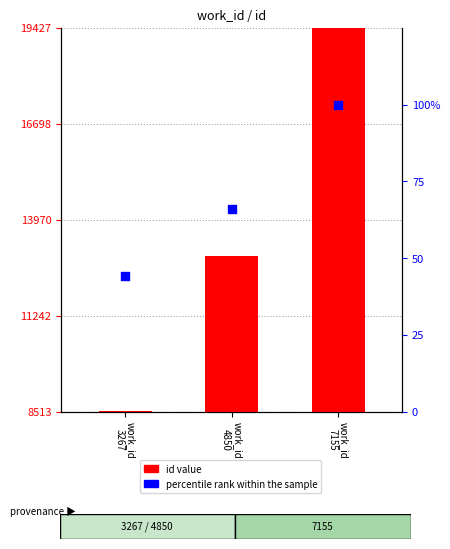

Is the value of id value at work_id
7155 greater than the value of percentile rank within the sample at work_id
4850?

Yes